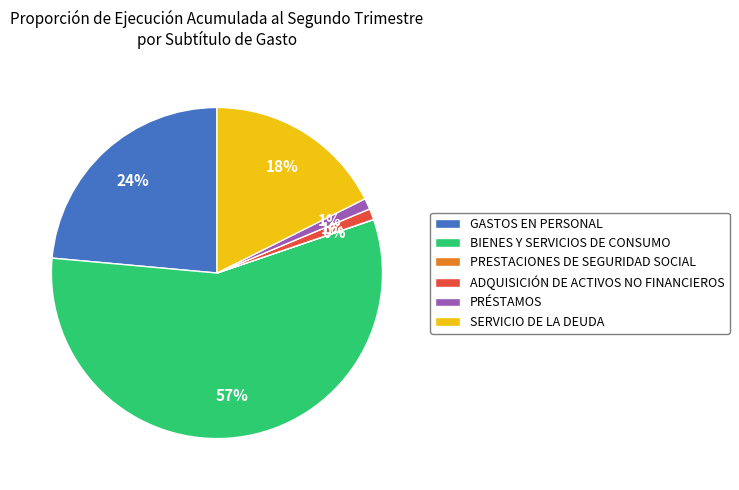

To the nearest percent, what is the average slice percentage?

17%